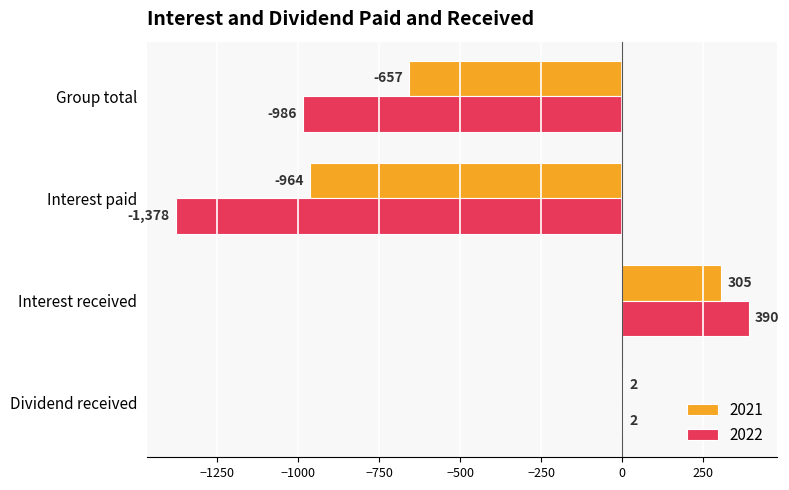

The 2021 series shows 305 at Interest received. True or false?

True